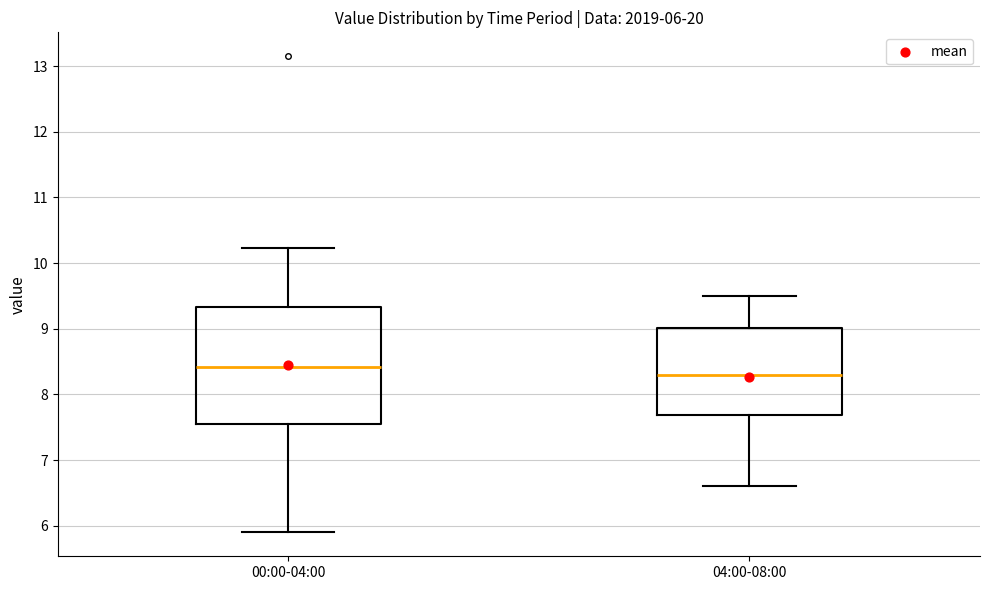

Which box's median line is the lowest?

04:00-08:00